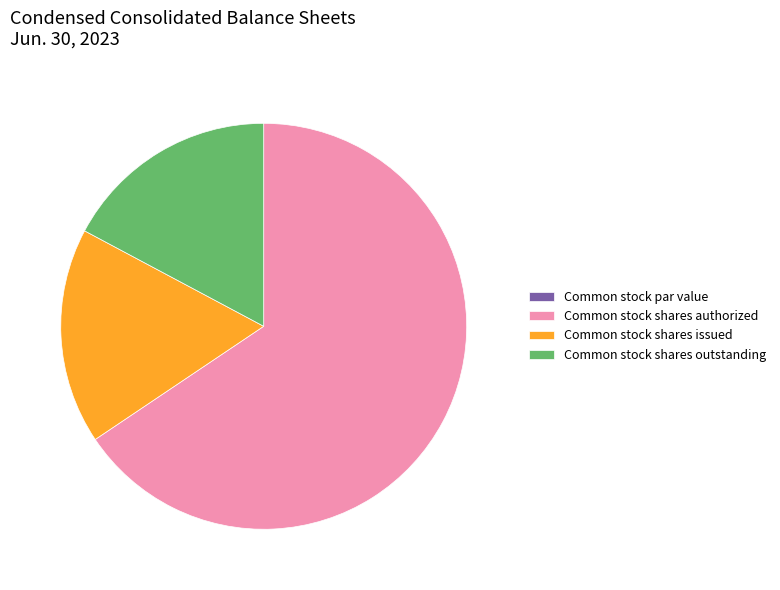

Is it true that Common stock shares outstanding is 17% of the pie?

True